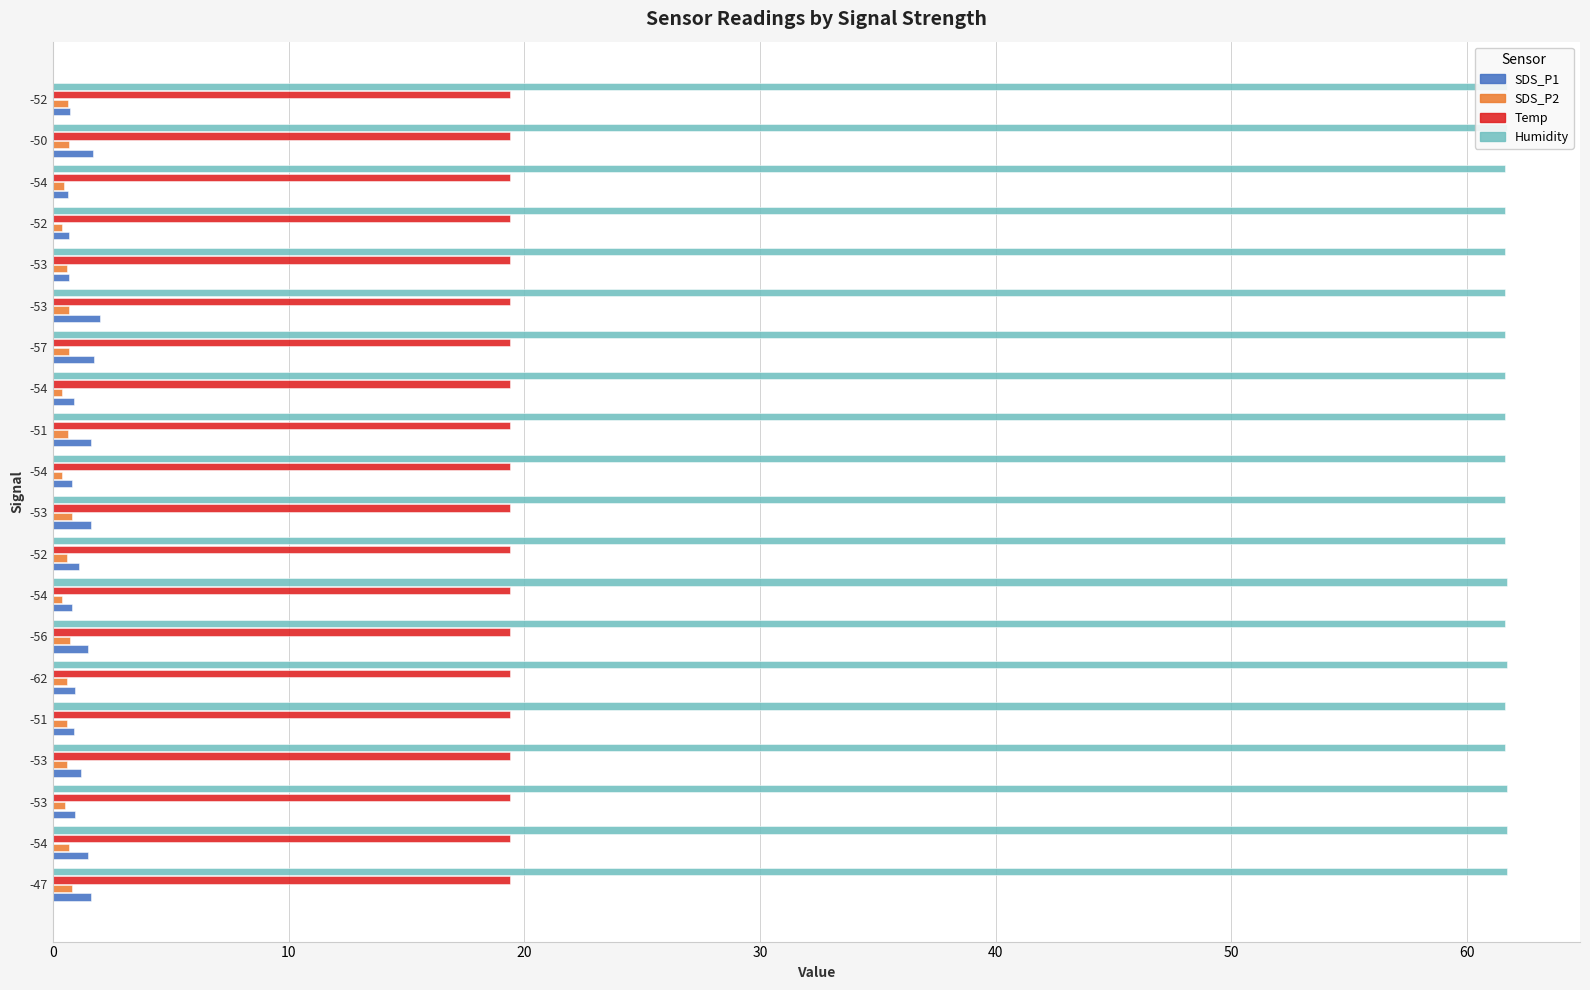

Which has a higher value, -52 or -54?

-52